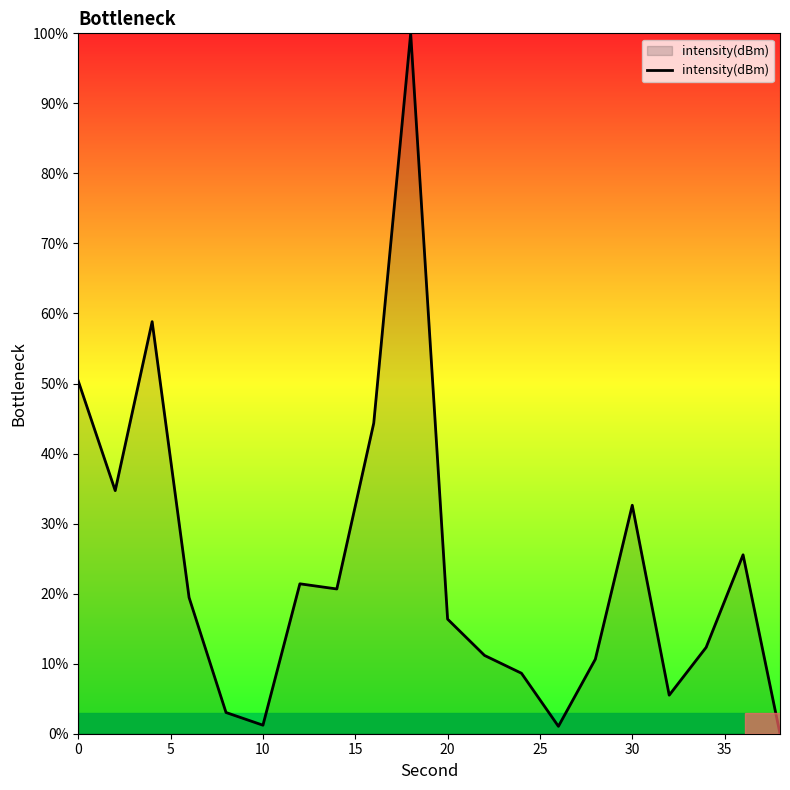

What is the maximum value shown in the chart?

100.0